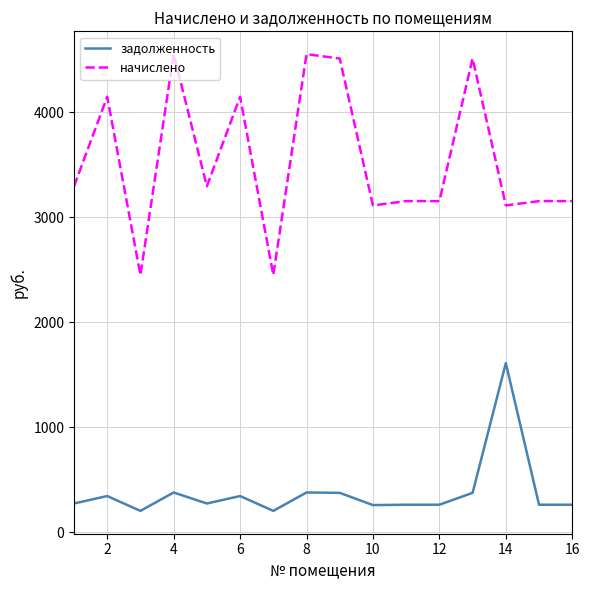

True or false: начислено and задолженность intersect in this chart.

False